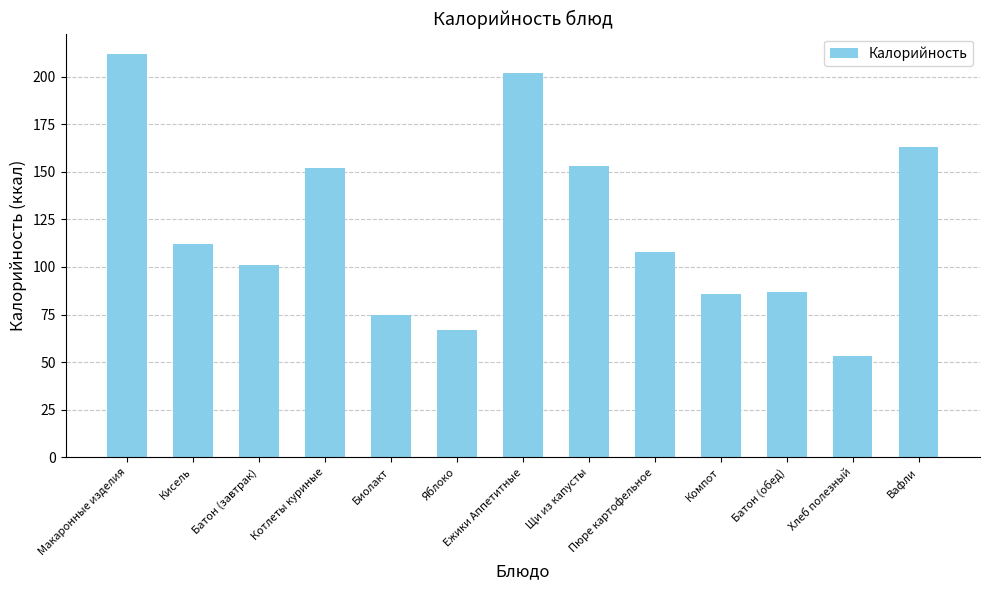

At which category does the chart reach its peak across all series?

Макаронные изделия